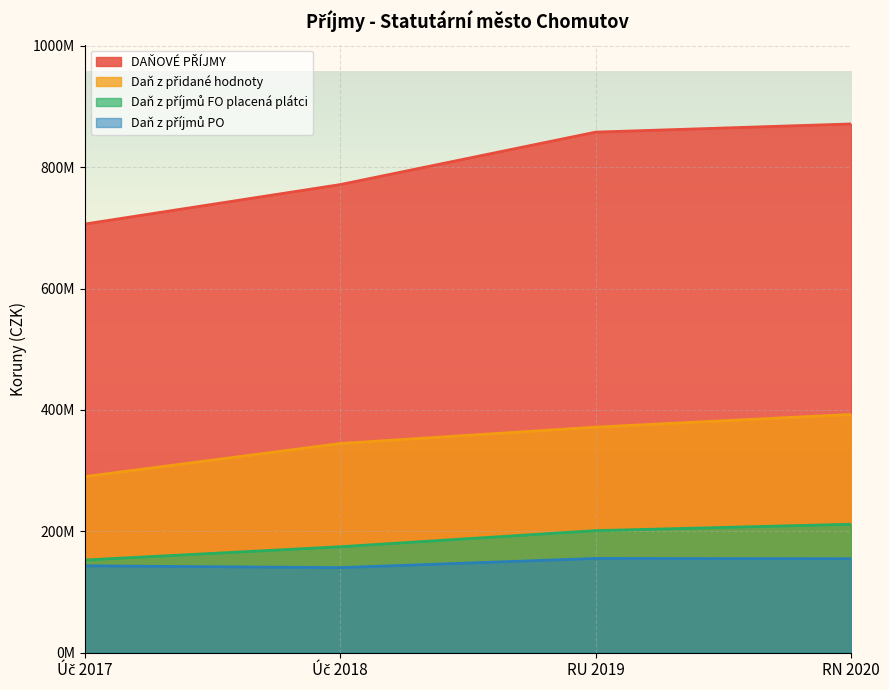

Reading right to left, extract all data points from this chart.

DAŇOVÉ PŘÍJMY: 871280000.0	857811800.0	771345023.8	706290493.8
Daň z přidané hodnoty: 392590000.0	371650000.0	344627794.2	290065027.5
Daň z příjmů FO placená plátci: 211580000.0	201050000.0	174498005.6	152612188.4
Daň z příjmů PO: 154780000.0	155200000.0	140061942.8	143048058.0